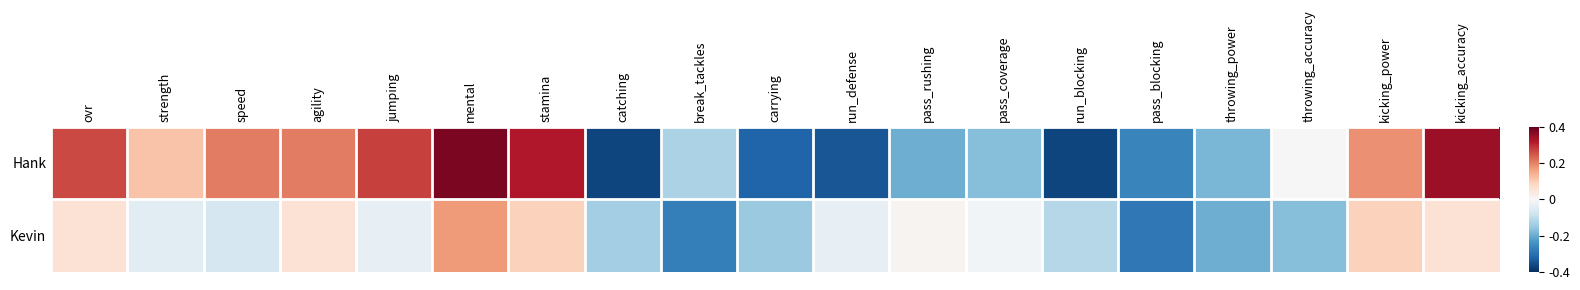

Which series has the widest spread of values?

Hank